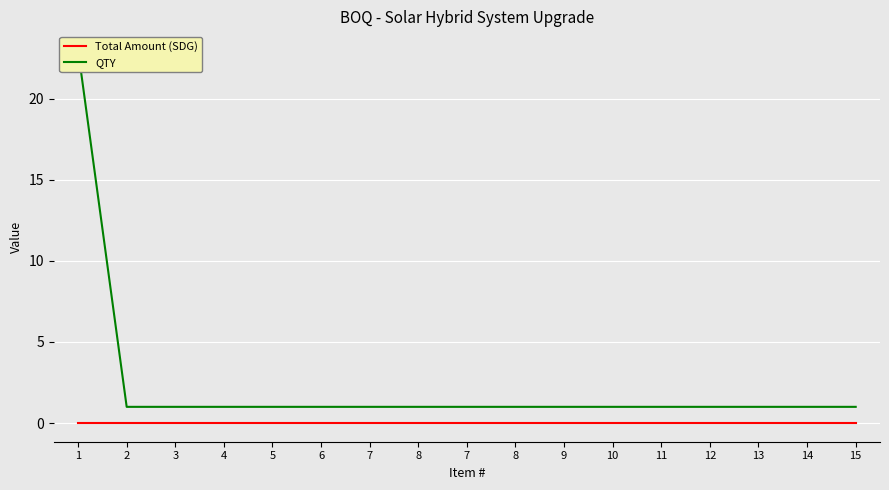

What is the sum of the QTY values at 7 and 8?

2